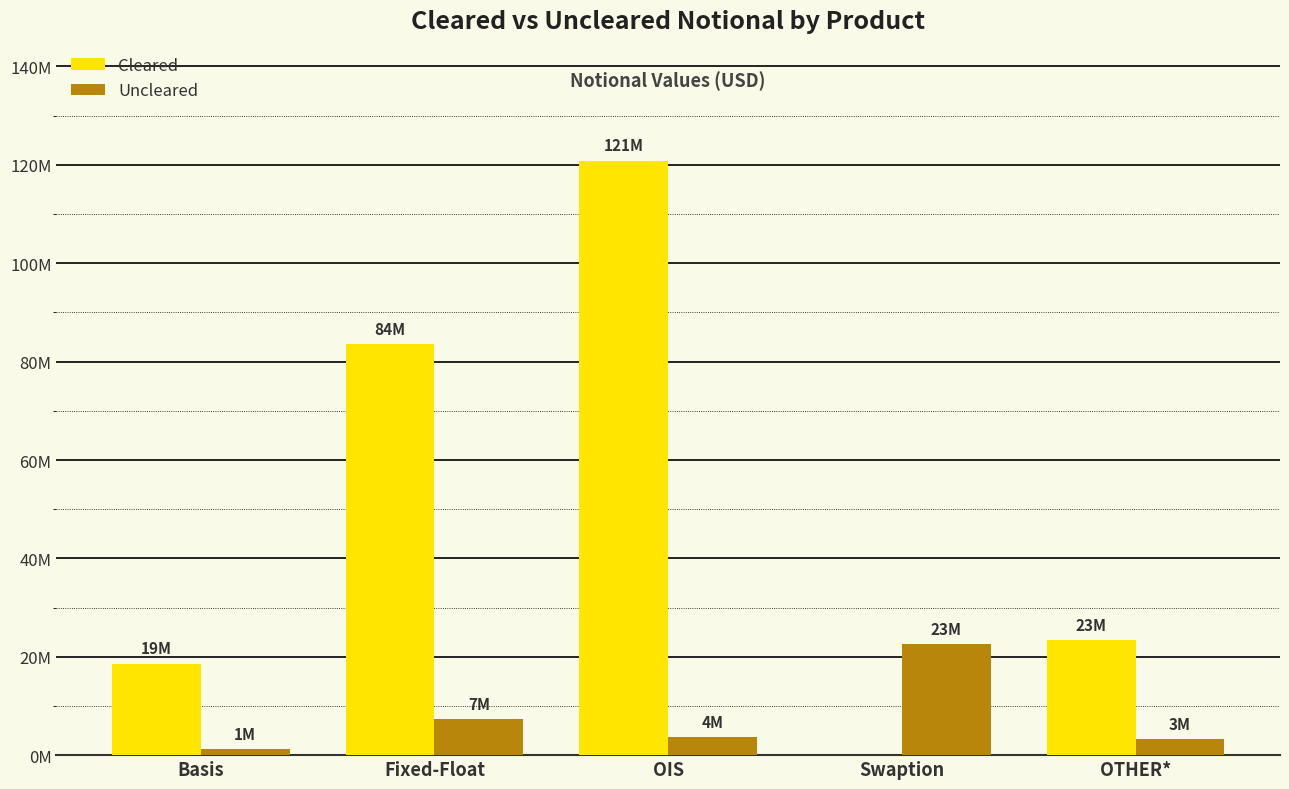

At which label does Cleared first exceed 23367537?

Fixed-Float